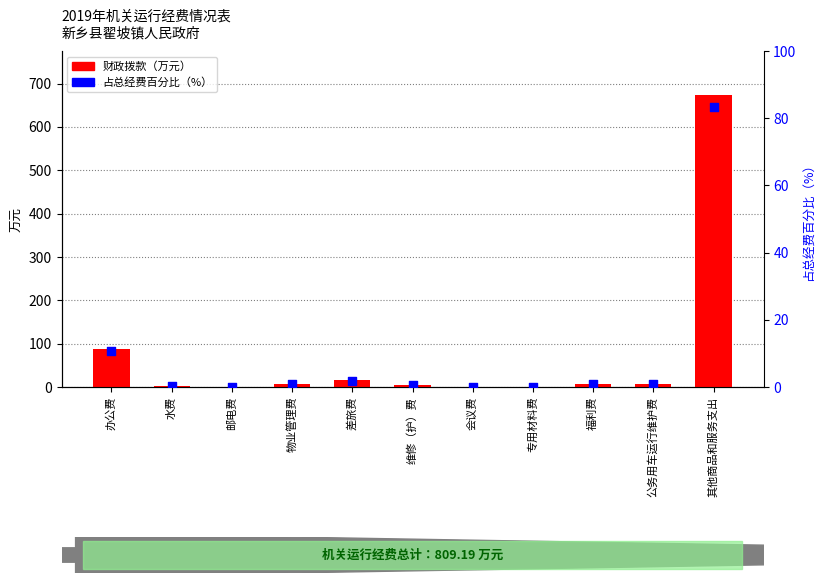

What are all the series names shown in the legend?

财政拨款（万元）, 占总经费百分比（%）